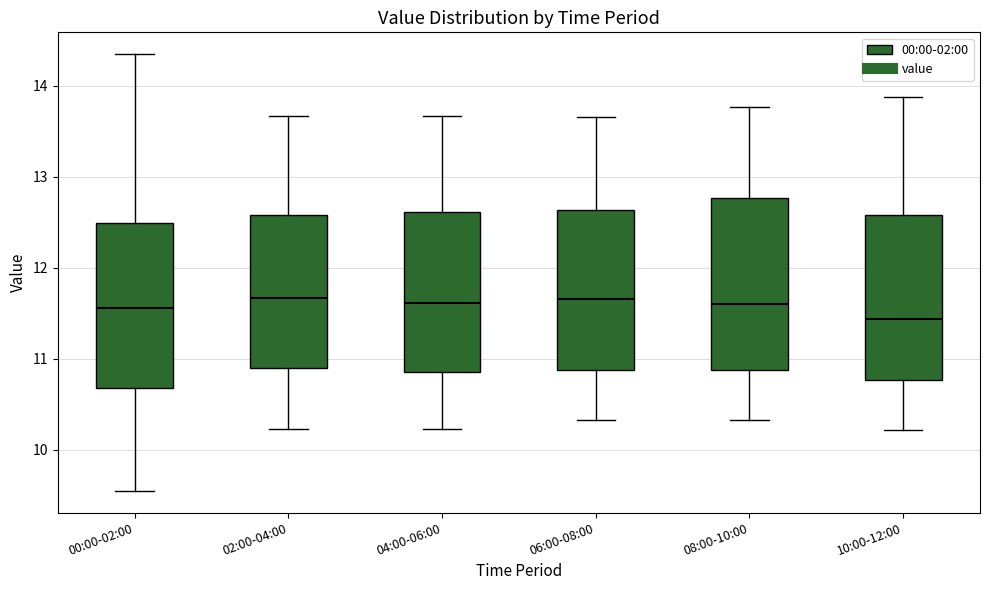

Which box has the lowest median line?

10:00-12:00